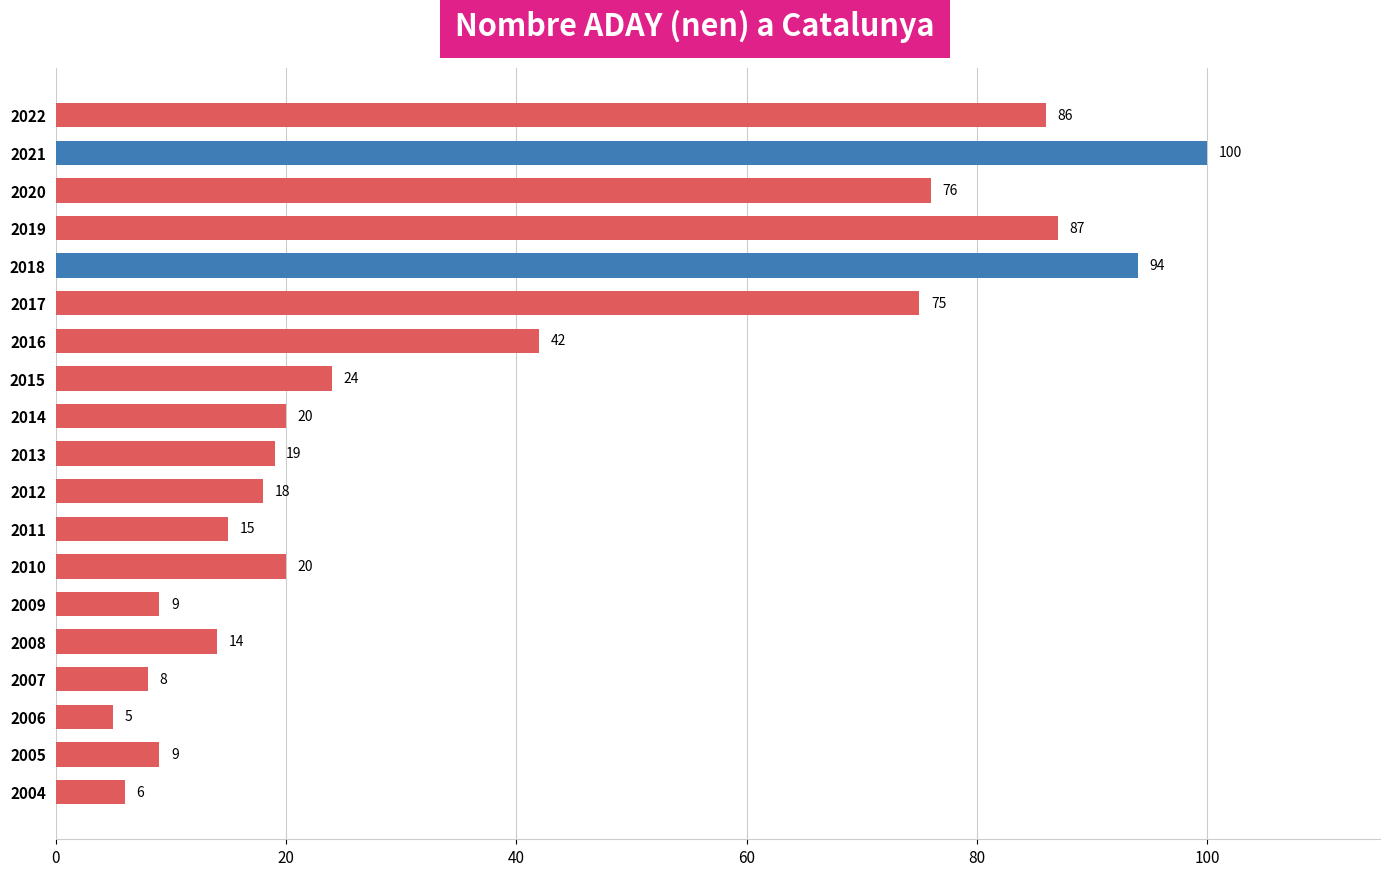

What is the difference between the maximum and minimum values?

95